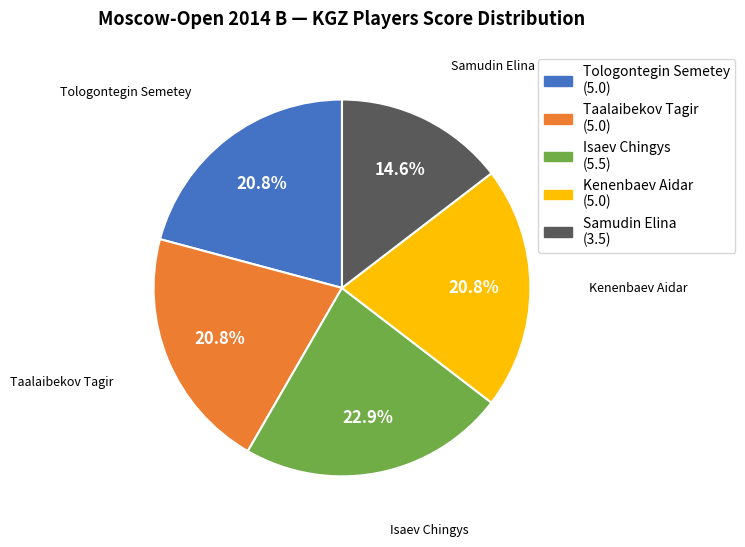

To the nearest percent, what is the average slice percentage?

20%